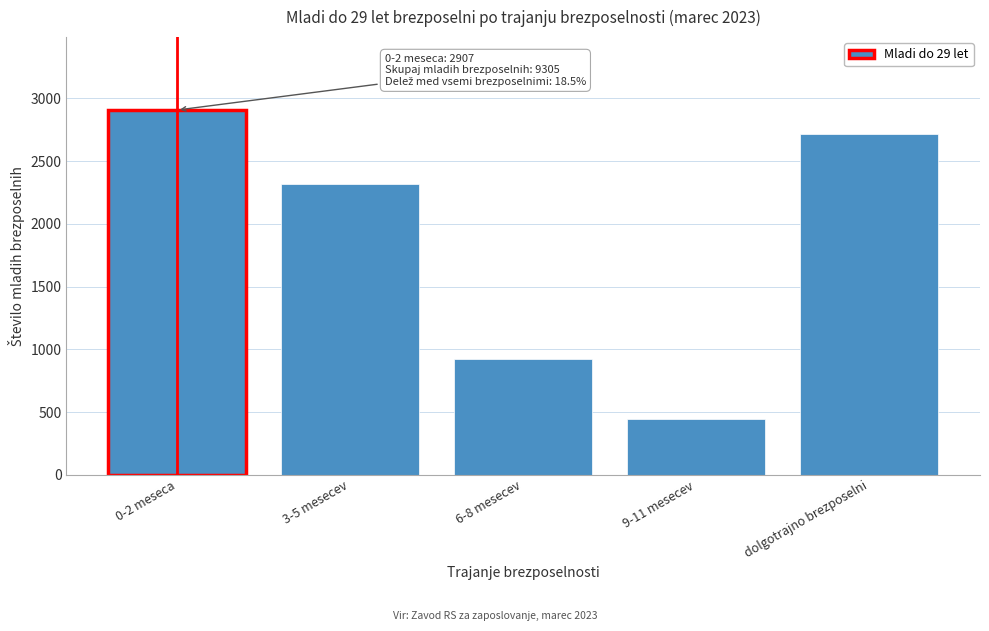

Reading right to left, list all the values displayed in this chart.

2718	443	923	2314	2907